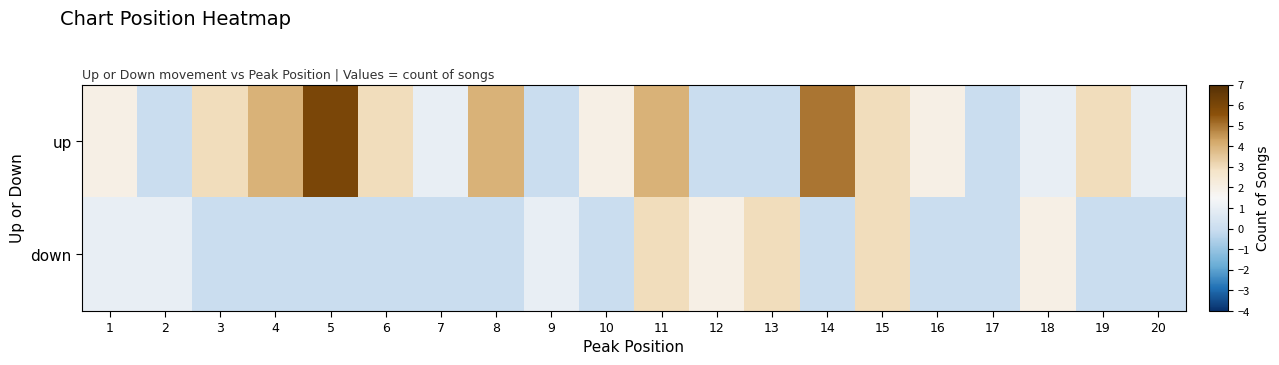

Reading left to right, list all the values displayed in this chart.

up: 1=2	2=0	3=3	4=4	5=6	6=3	7=1	8=4	9=0	10=2	11=4	12=0	13=0	14=5	15=3	16=2	17=0	18=1	19=3	20=1
down: 1=1	2=1	3=0	4=0	5=0	6=0	7=0	8=0	9=1	10=0	11=3	12=2	13=3	14=0	15=3	16=0	17=0	18=2	19=0	20=0